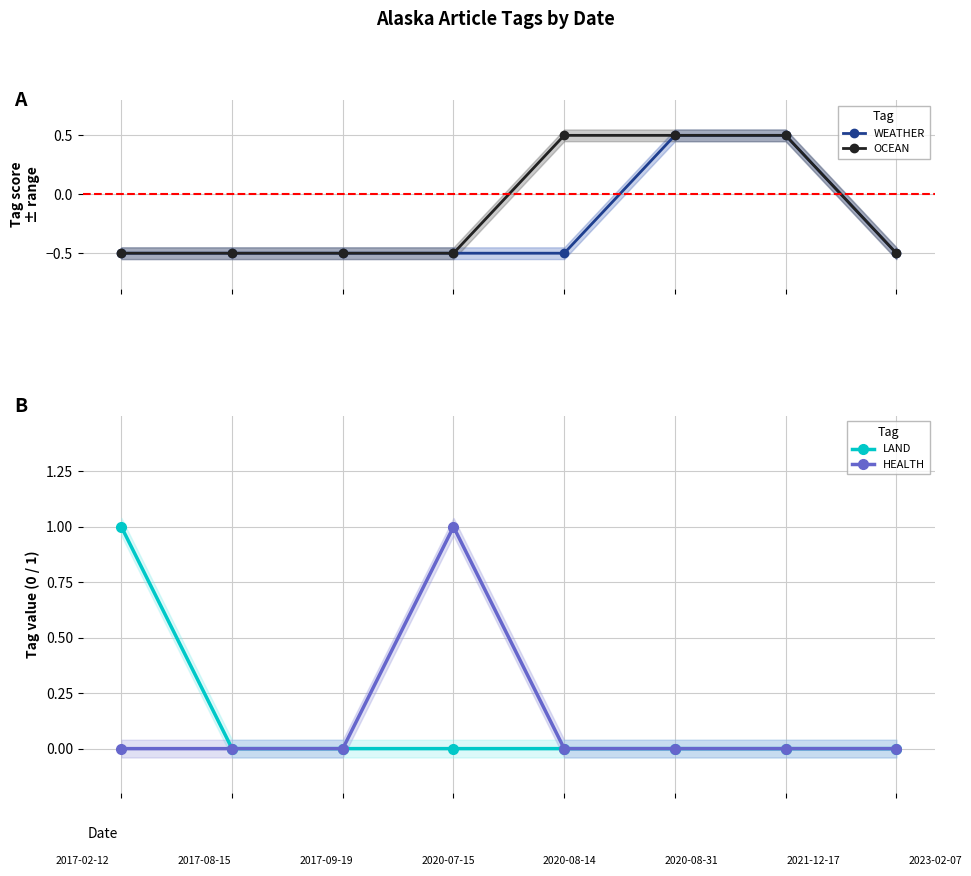

Reading left to right, transcribe all the data shown in this chart.

WEATHER: -0.5	-0.5	-0.5	-0.5	-0.5	0.5	0.5	-0.5
OCEAN: -0.5	-0.5	-0.5	-0.5	0.5	0.5	0.5	-0.5
LAND: 1.0	0.0	0.0	0.0	0.0	0.0	0.0	0.0
HEALTH: 0.0	0.0	0.0	1.0	0.0	0.0	0.0	0.0